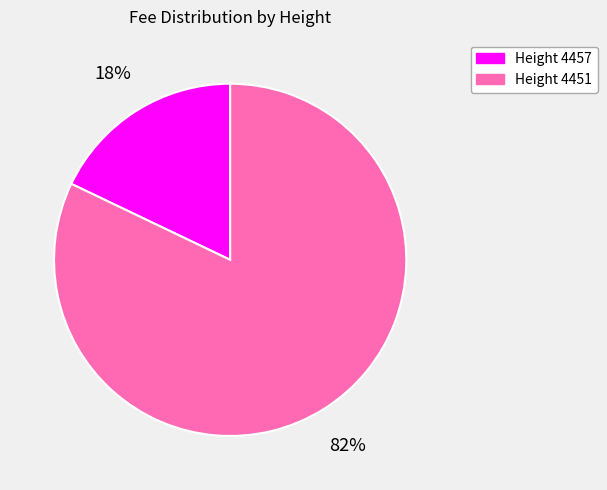

Do Height 4451 and Height 4457 together represent more than half of the pie?

Yes